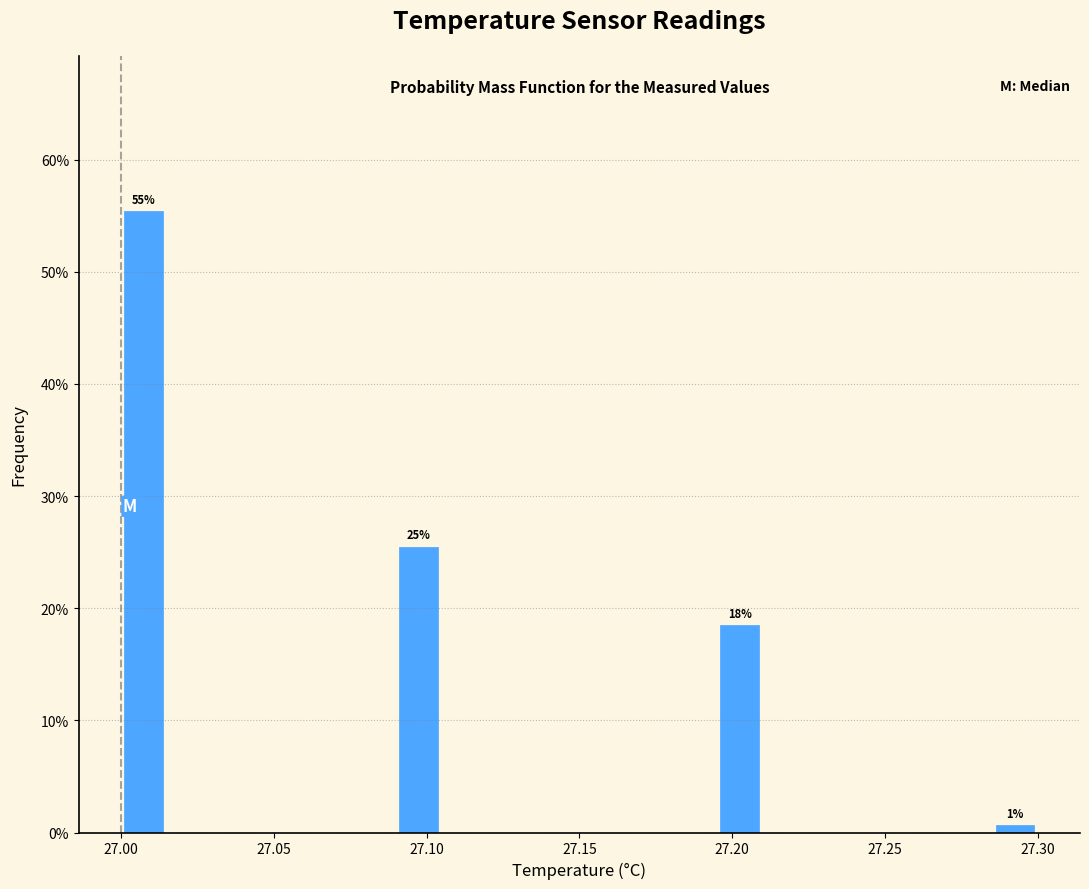

Read against the x-axis, roughly where is the centre of the tallest bar?

27.010